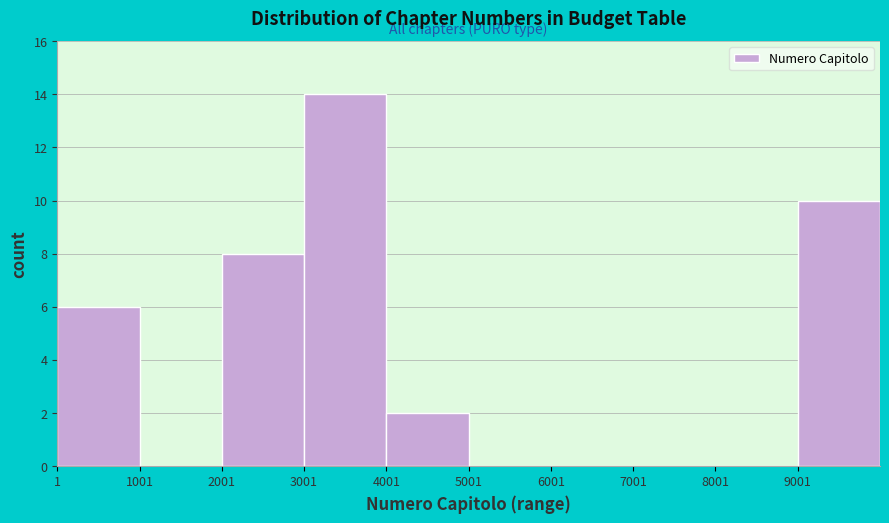

Reading left to right, transcribe this chart: for each bar, give the range it covers on the x-axis and its height. Neither the bar edges nor the heights are printed on the chart, so give them approximately, as read against the axes.

0 to 1000: 6
1000 to 2000: 0
2000 to 3000: 8
3000 to 4000: 14
4000 to 5000: 2
5000 to 6000: 0
6000 to 7000: 0
7000 to 8000: 0
8000 to 9000: 0
9000 to 10000: 10